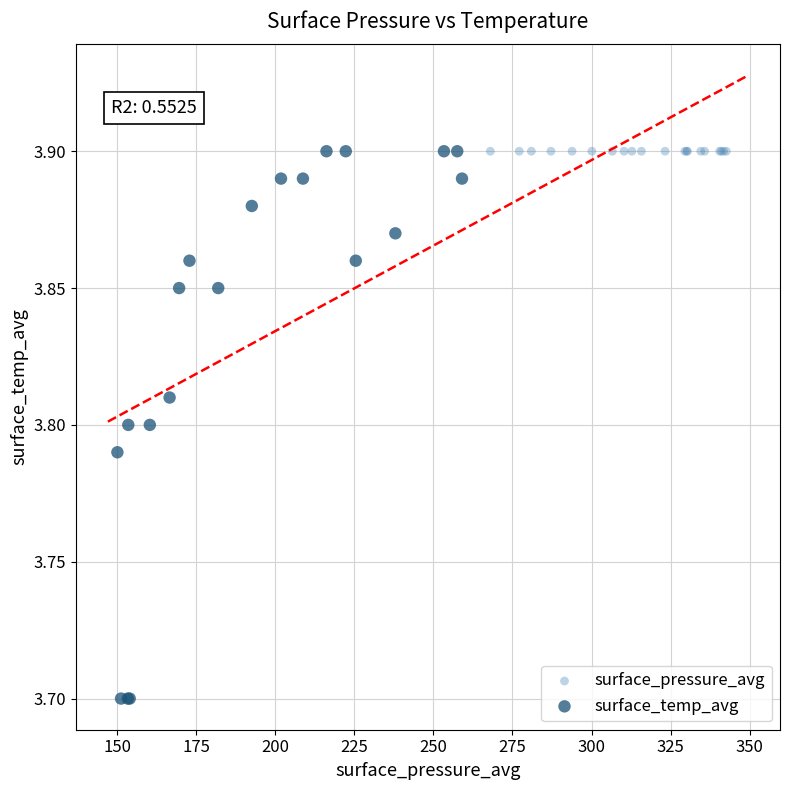

What are all the series names shown in the legend?

surface_pressure_avg, surface_temp_avg